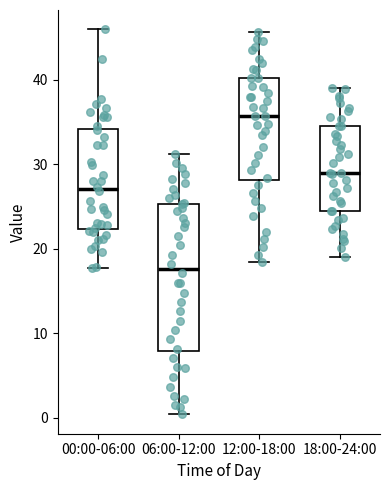

Which box is the tallest, from its lower edge to its upper edge?

06:00-12:00